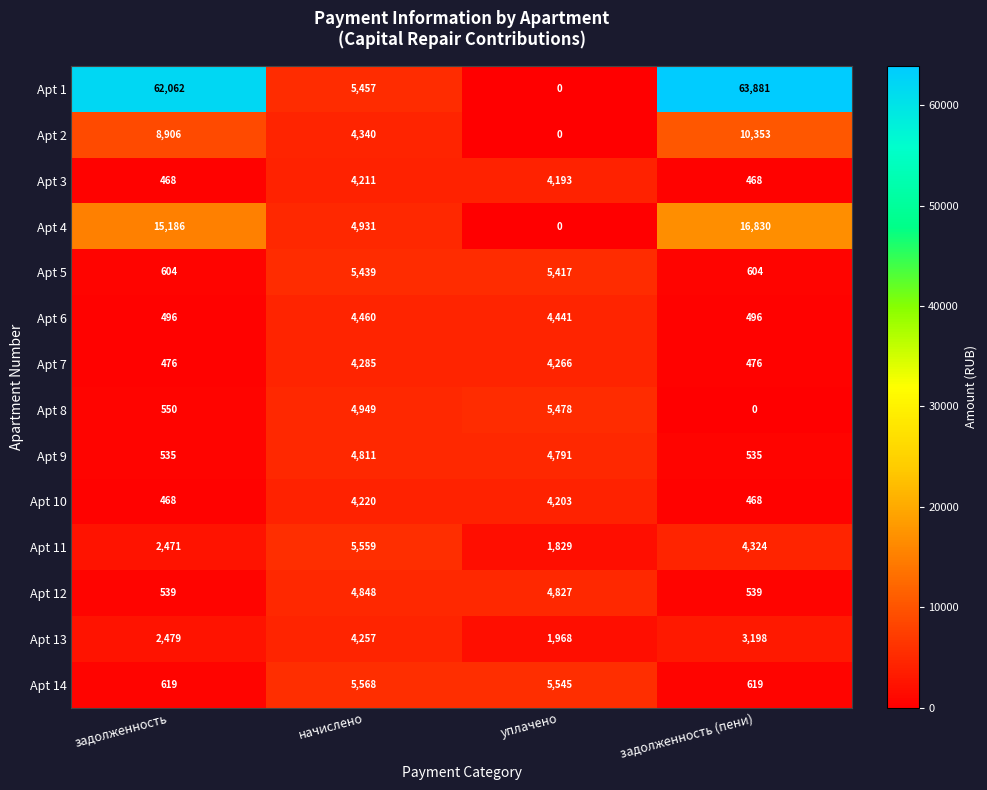

Between начислено and уплачено, which series saw the biggest shift?

Apt 1